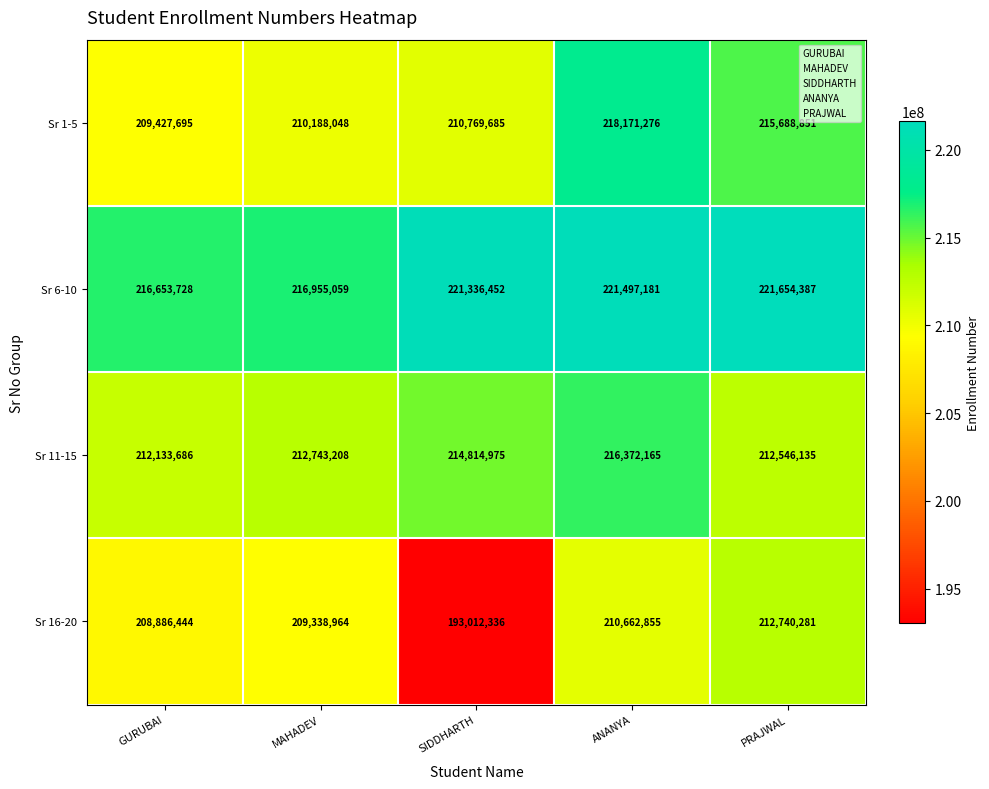

Count the number of data series in this chart.

4